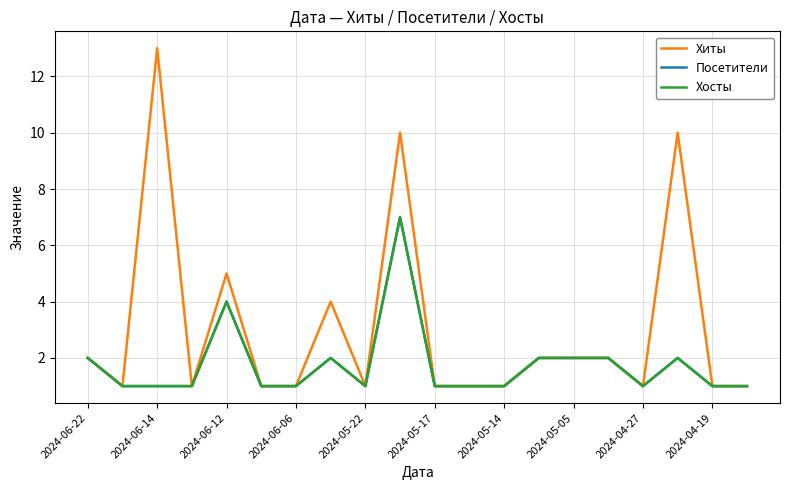

In Хиты, how many points are lower than both neighbors (excluding endpoints)?

4